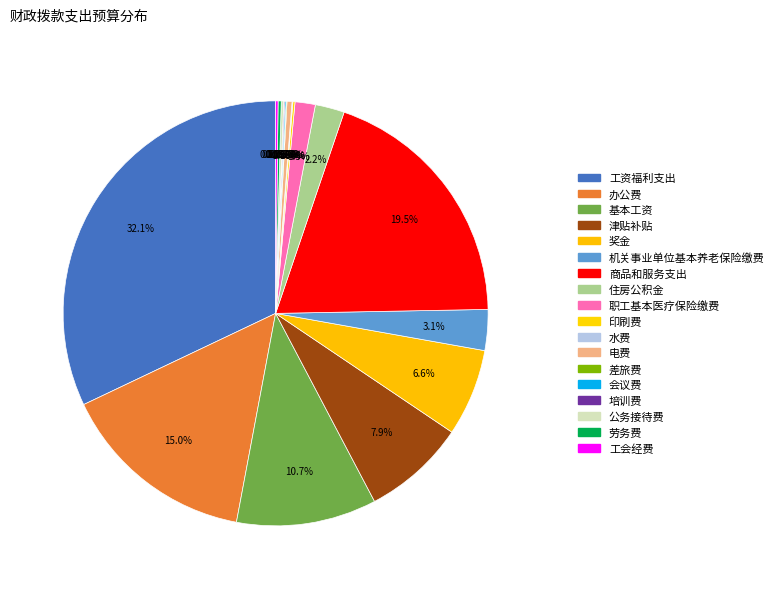

Between 公务接待费 and 电费, which is larger?

电费